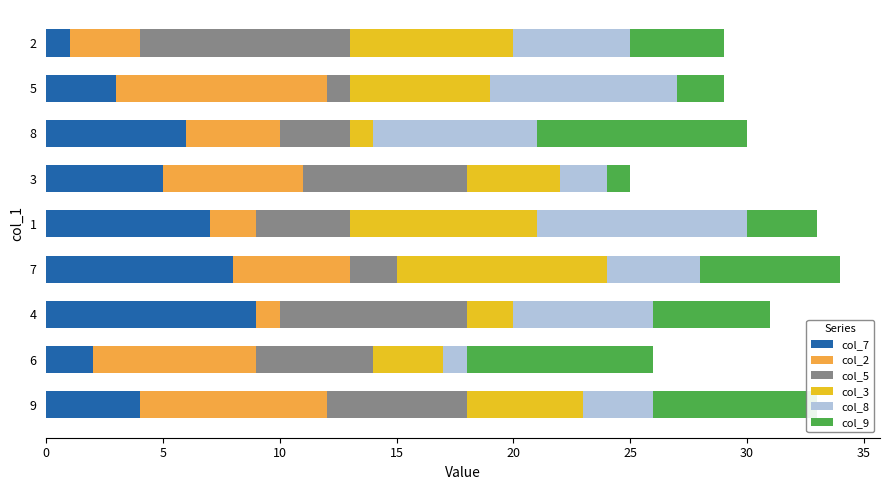

Is it true that col_7 equals 11 at 1?

False